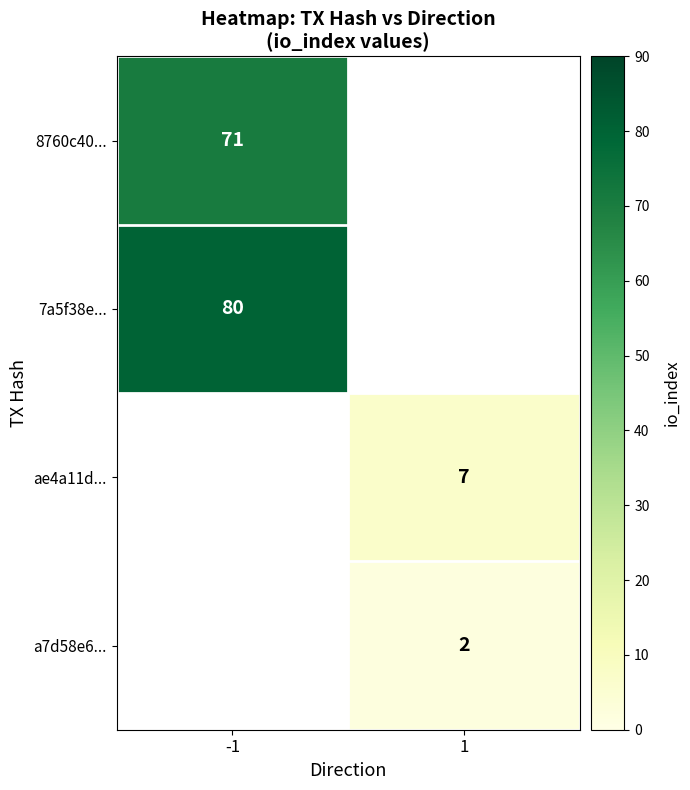

The value of a7d58e6... at 1 is 2. True or false?

True